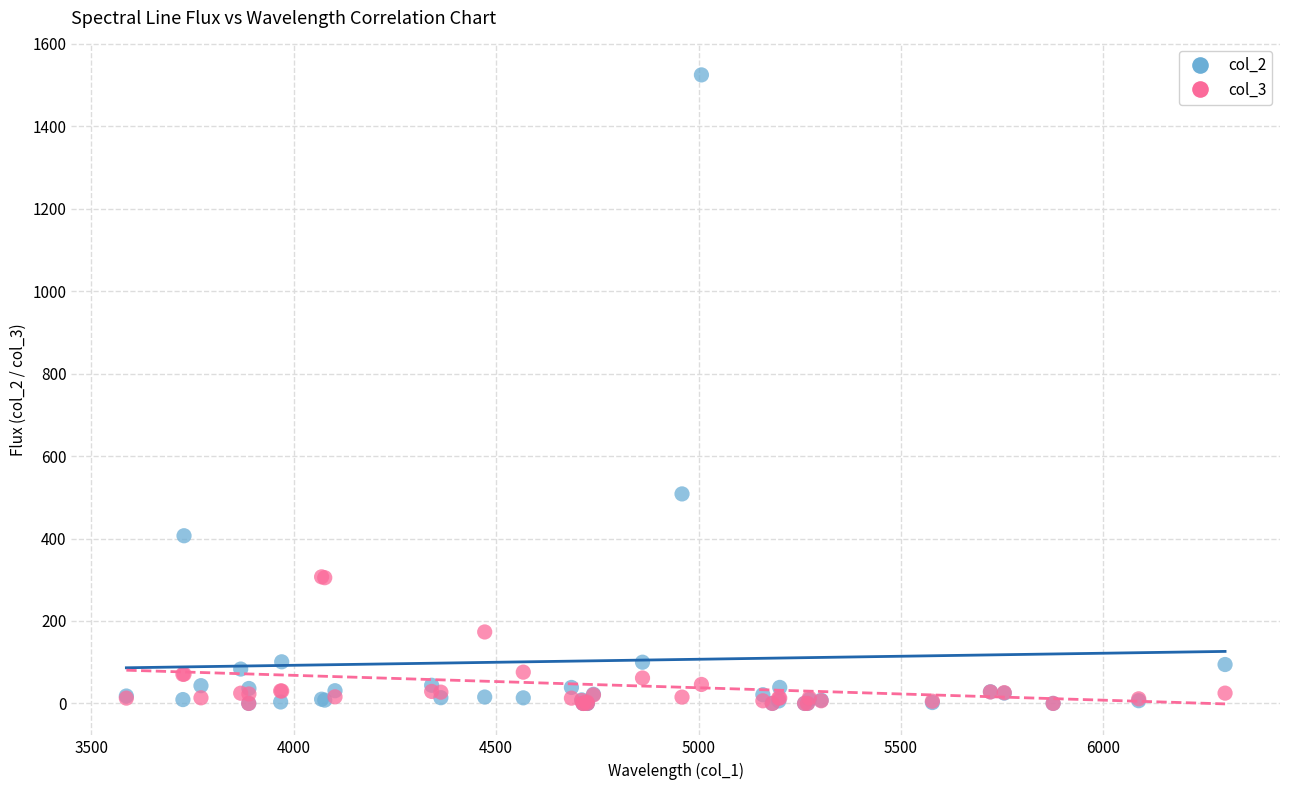

Across all series, what Y value is closest to 762?

508.3